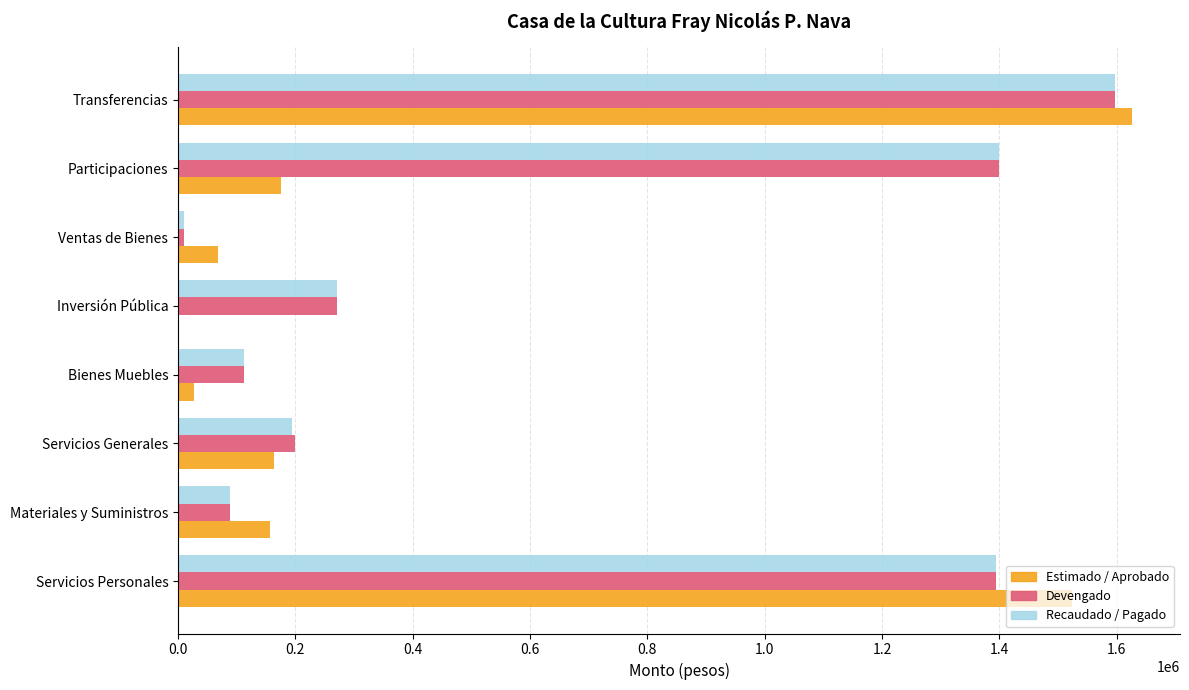

What is the greatest value displayed?

1626825.1